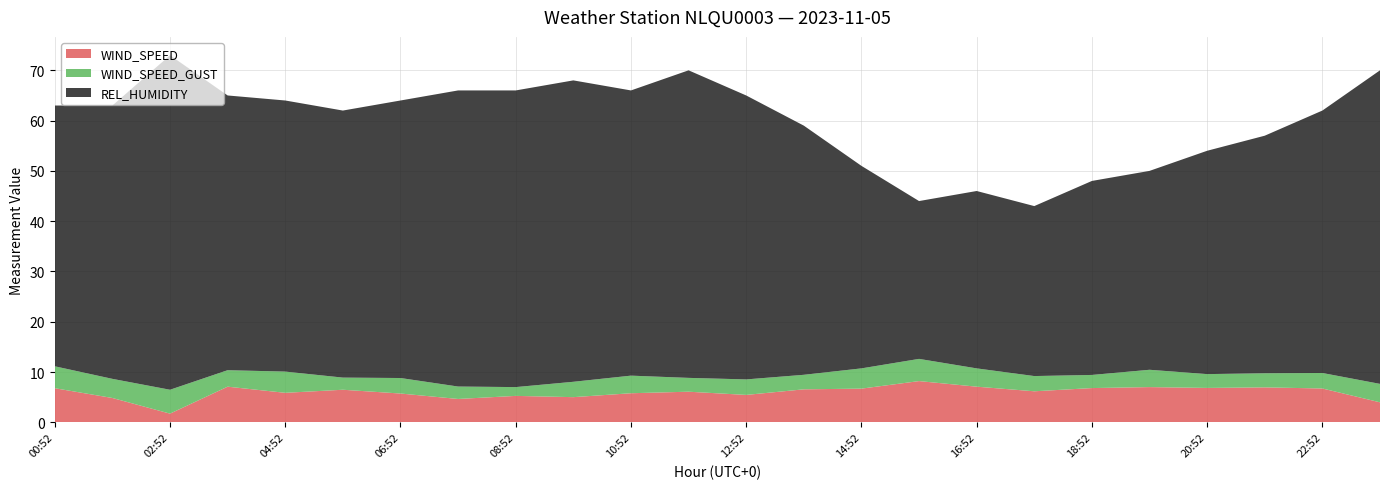

Reading left to right, extract all data points from this chart.

WIND_SPEED: 6.8	4.8	1.7	7.1	5.9	6.5	5.7	4.6	5.2	5.0	5.8	6.1	5.4	6.6	6.7	8.2	7.1	6.2	6.8	7.0	6.8	6.9	6.7	4.0
WIND_SPEED_GUST: 11.1	8.6	6.5	10.4	10.1	8.9	8.8	7.1	7.0	8.1	9.3	8.8	8.5	9.4	10.7	12.6	10.7	9.2	9.4	10.4	9.6	9.8	9.8	7.6
REL_HUMIDITY: 63.0	63.0	73.0	65.0	64.0	62.0	64.0	66.0	66.0	68.0	66.0	70.0	65.0	59.0	51.0	44.0	46.0	43.0	48.0	50.0	54.0	57.0	62.0	70.0